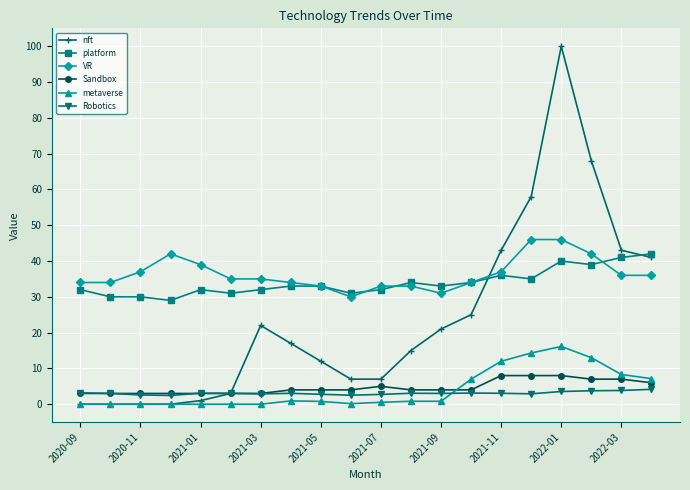

How many Sandbox values are between 3 and 7?

17